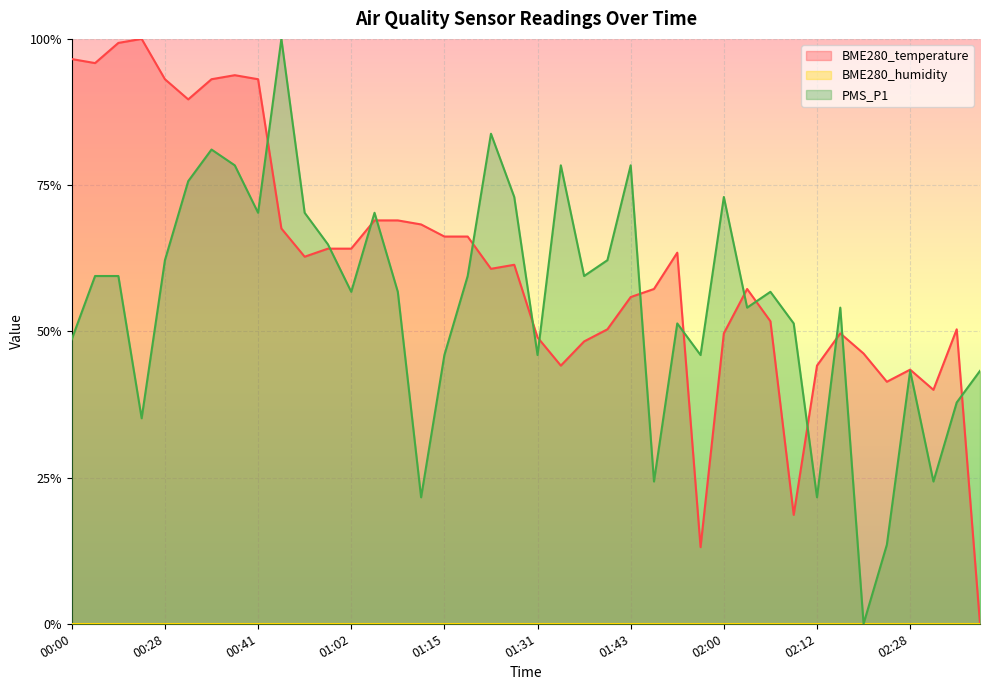

Where is BME280_temperature nearest to the value 0?

02:44